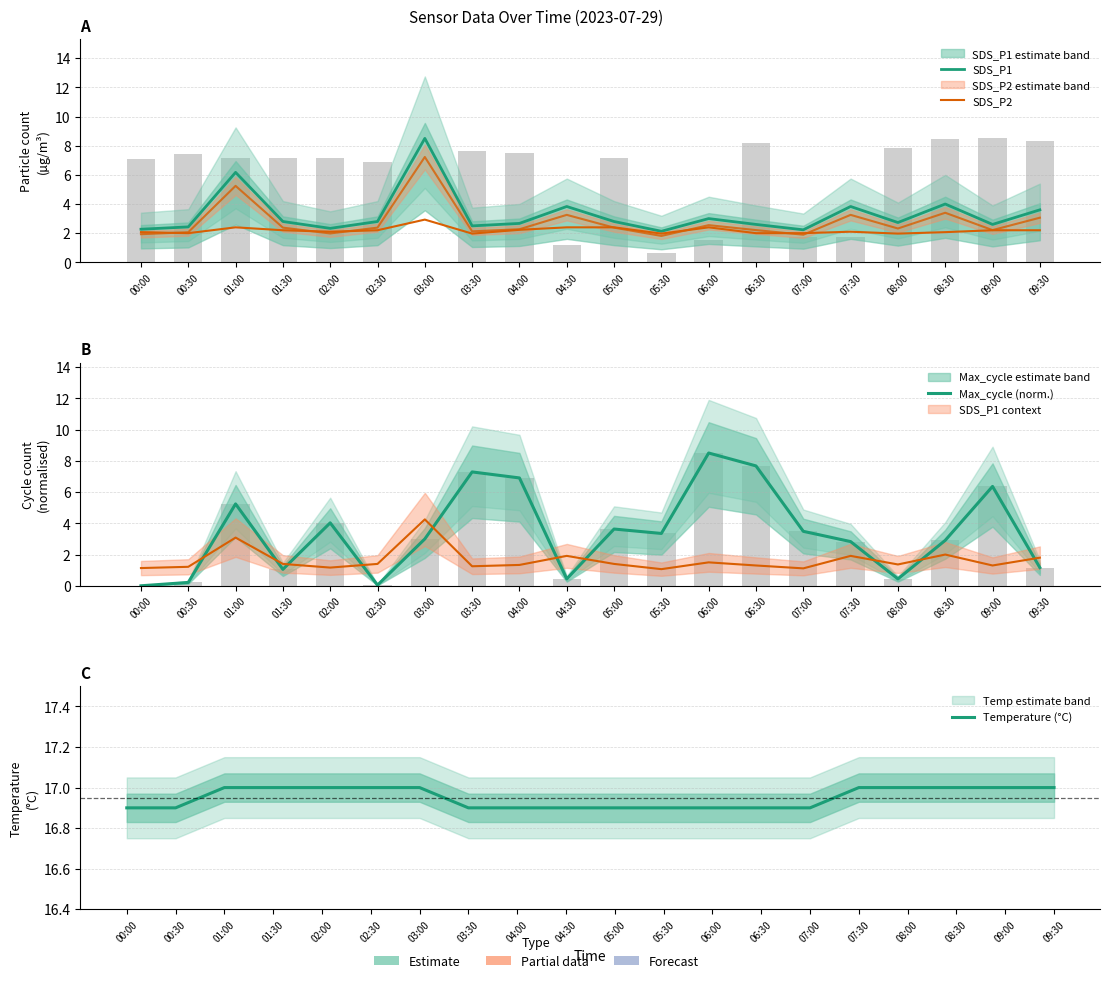

Is it true that SDS_P1 equals 2.8 at 05:00?

True